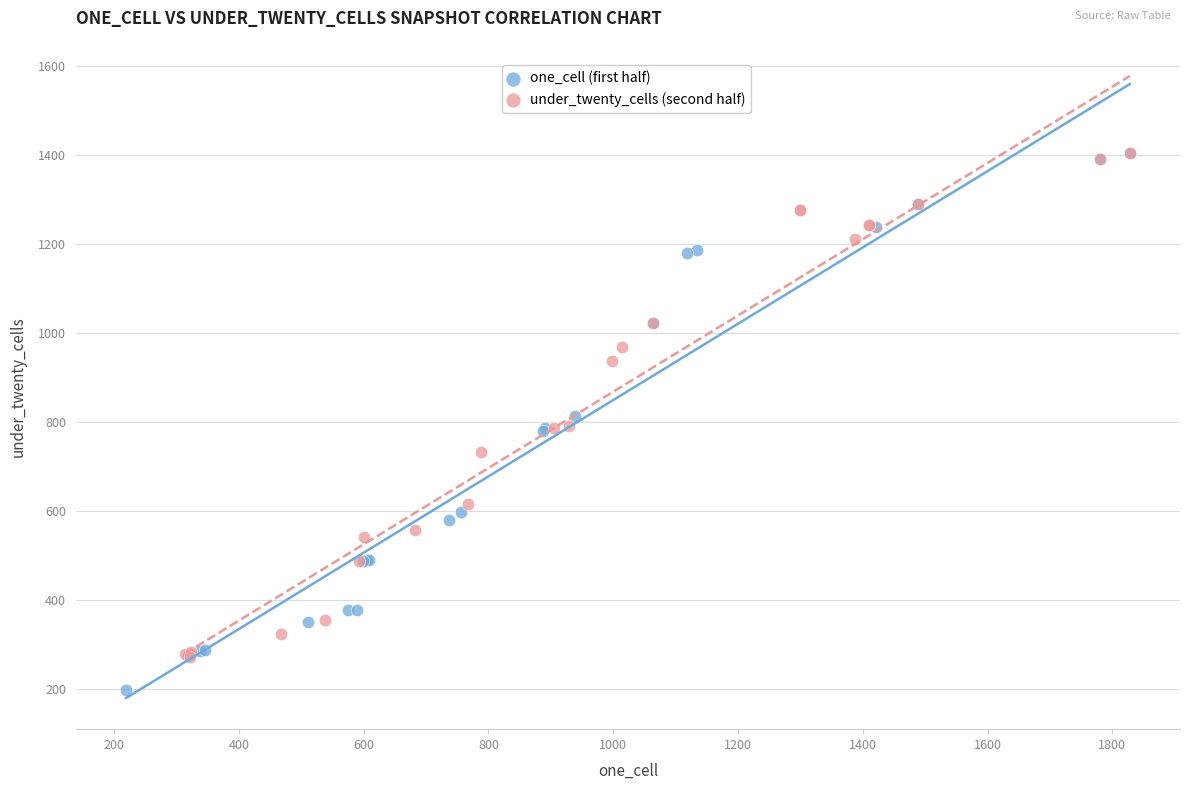

Which series reaches the minimum Y coordinate?

one_cell (first half)